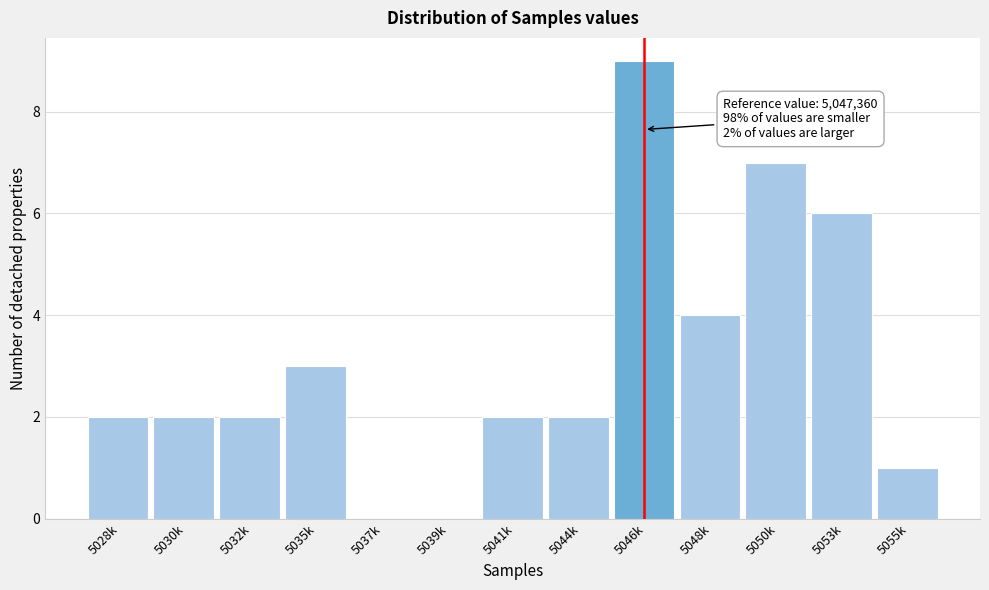

Reading left to right, extract all data points from this chart.

5028k=2	5030k=2	5032k=2	5035k=3	5037k=0	5039k=0	5041k=2	5044k=2	5046k=9	5048k=4	5050k=7	5053k=6	5055k=1